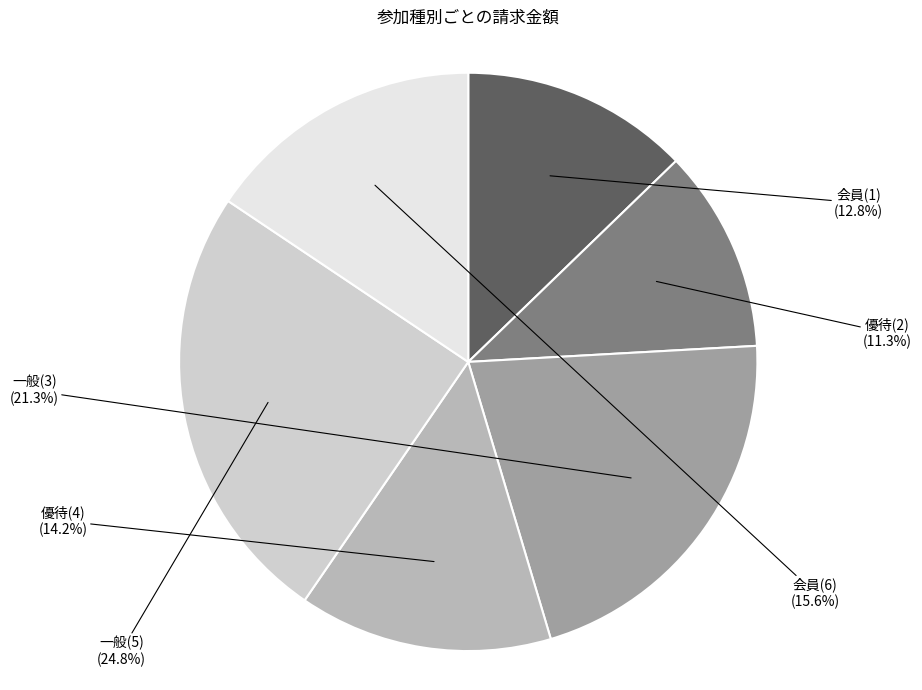

Combined, what portion of the pie is 優待(2) and 優待(4)?

25.5%